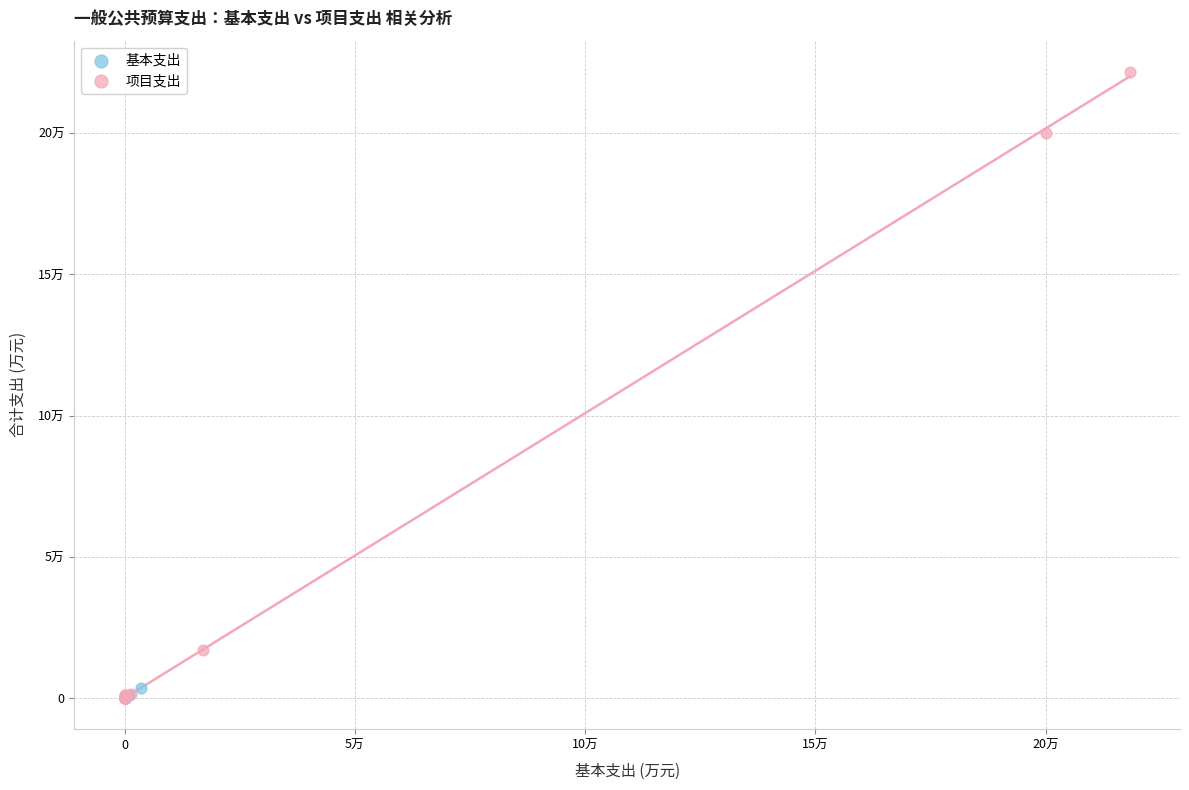

Which series has the widest spread of Y values?

项目支出